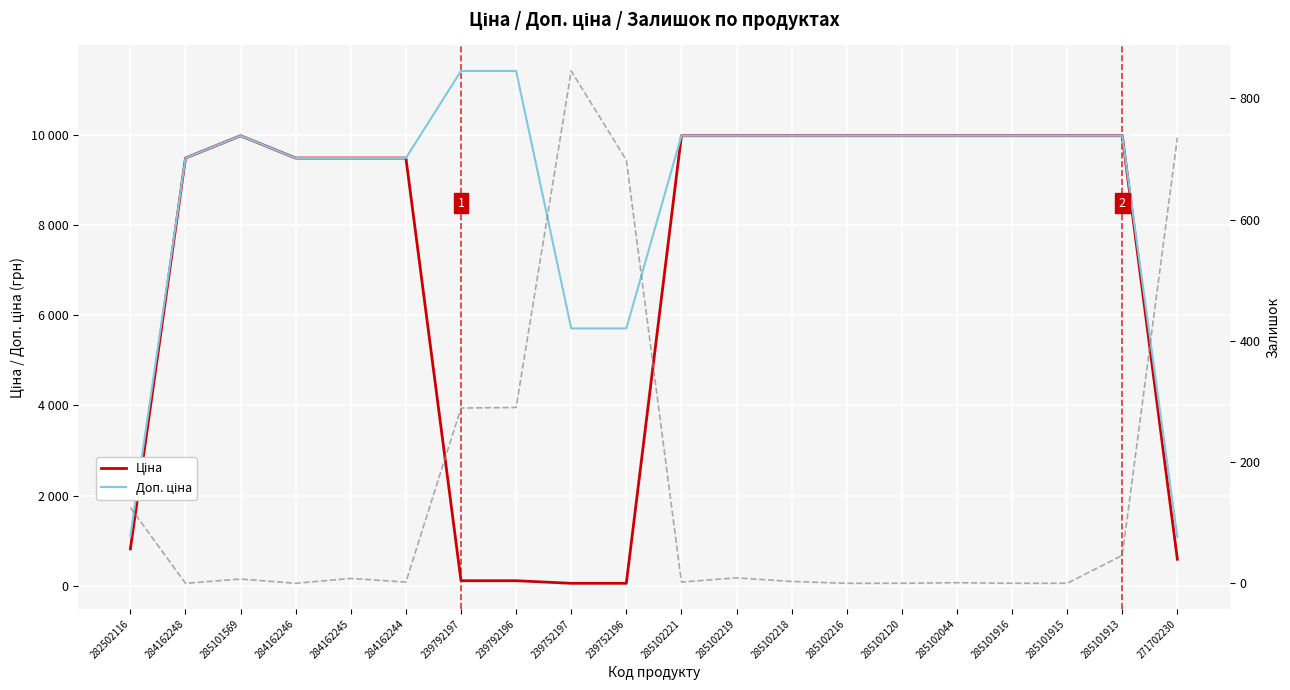

How many interior local peaks does the Ціна series have?

1